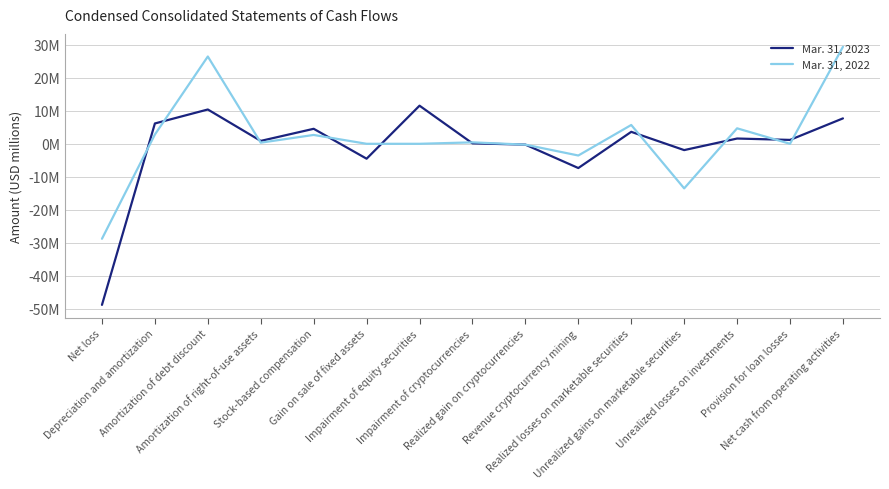

What are all the series names shown in the legend?

Mar. 31, 2023, Mar. 31, 2022